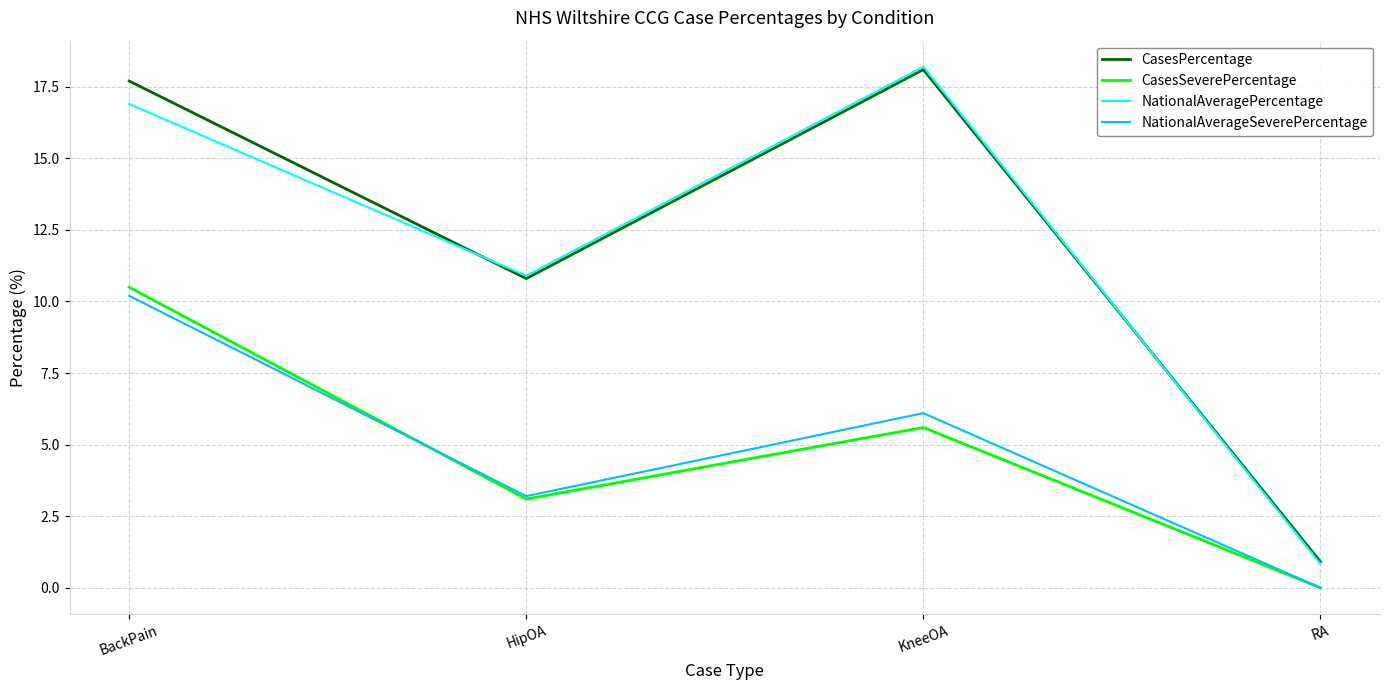

What position from the left is RA?

4